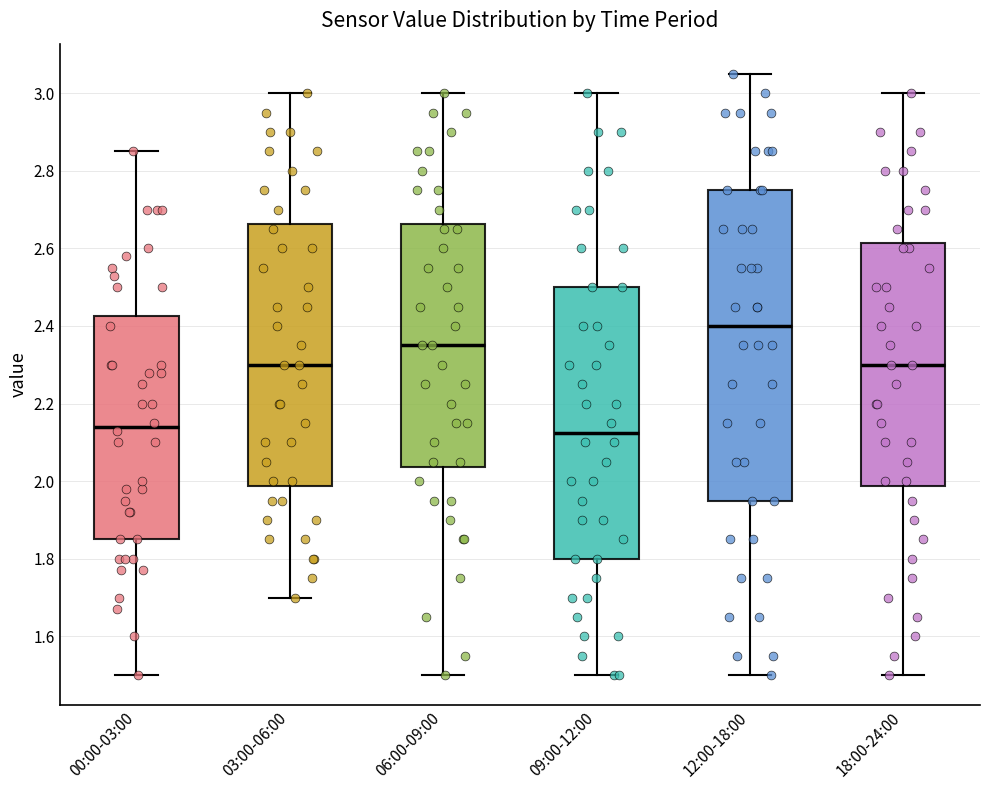

Reading left to right, transcribe this box plot: for each box, give where its median line is, the range the box spans, and where its two whiskers end, as read against the y-axis. The values are not printed on the chart, so give them approximately, as read against the axis.

00:00-03:00: median 2.14, box 1.86 to 2.42, whiskers 1.50 to 2.86
03:00-06:00: median 2.30, box 1.98 to 2.66, whiskers 1.70 to 3.00
06:00-09:00: median 2.36, box 2.04 to 2.66, whiskers 1.50 to 3.00
09:00-12:00: median 2.12, box 1.80 to 2.50, whiskers 1.50 to 3.00
12:00-18:00: median 2.40, box 1.96 to 2.76, whiskers 1.50 to 3.06
18:00-24:00: median 2.30, box 1.98 to 2.62, whiskers 1.50 to 3.00